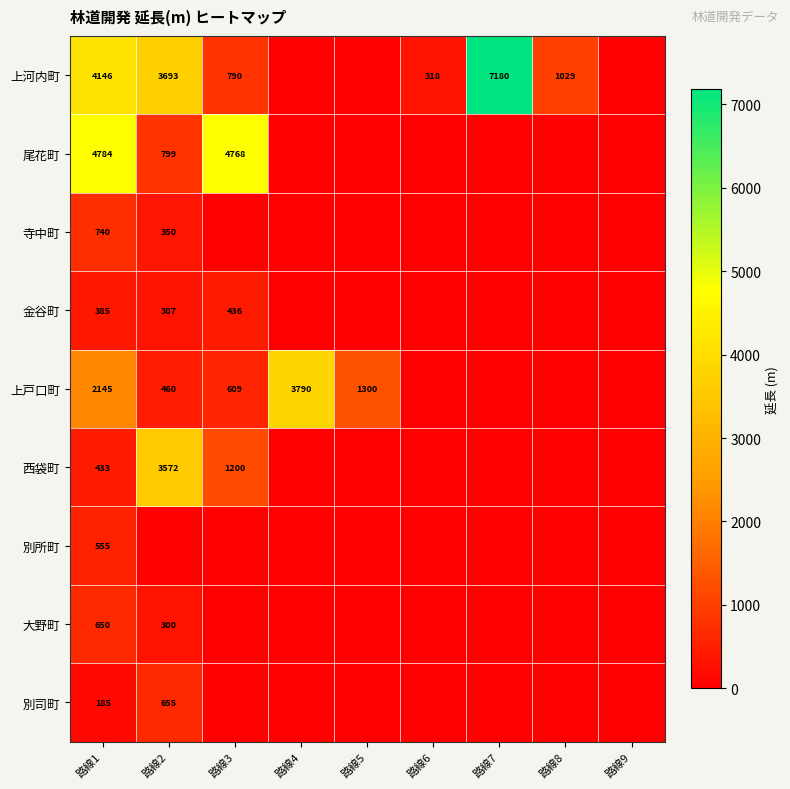

Which category has the highest value across all series?

路線7